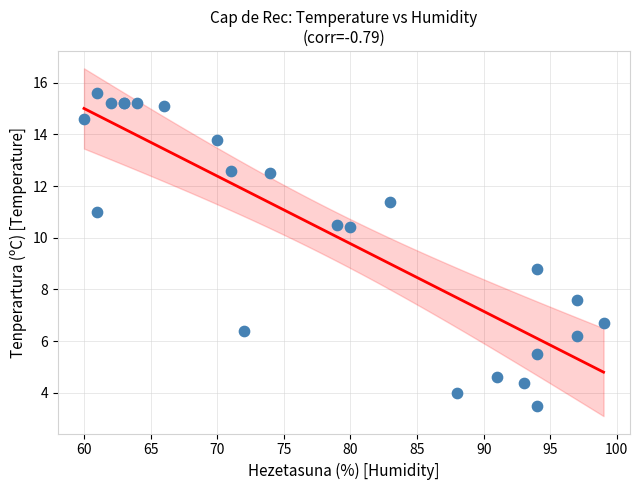

What Y value in the scatter plot is closest to 9?

8.8